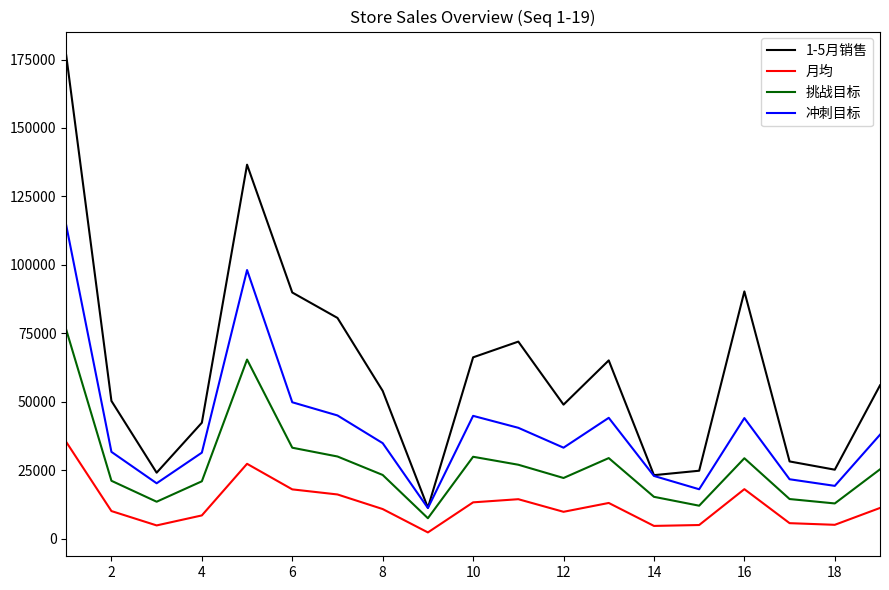

What is the smallest value displayed?

2253.0